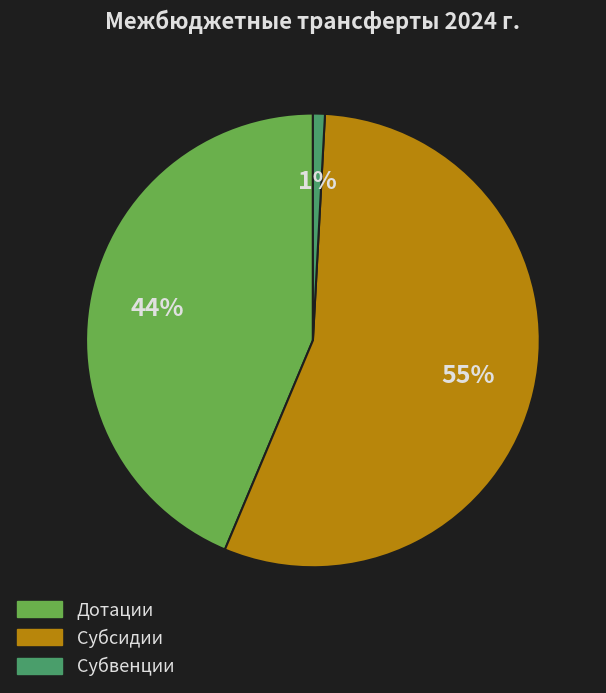

To the nearest percent, what is the average slice percentage?

33%